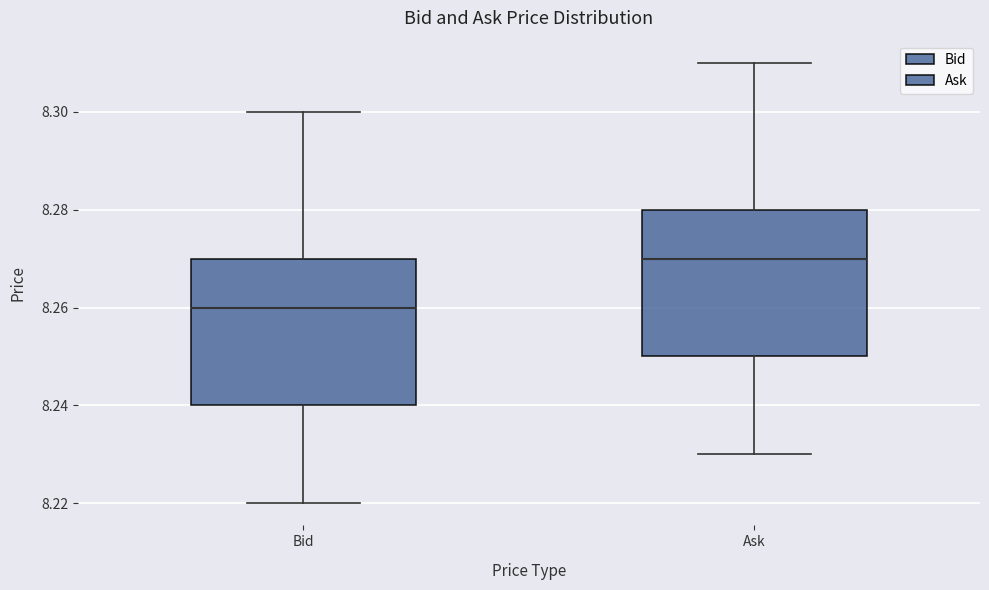

Which box's median line is the highest?

Ask